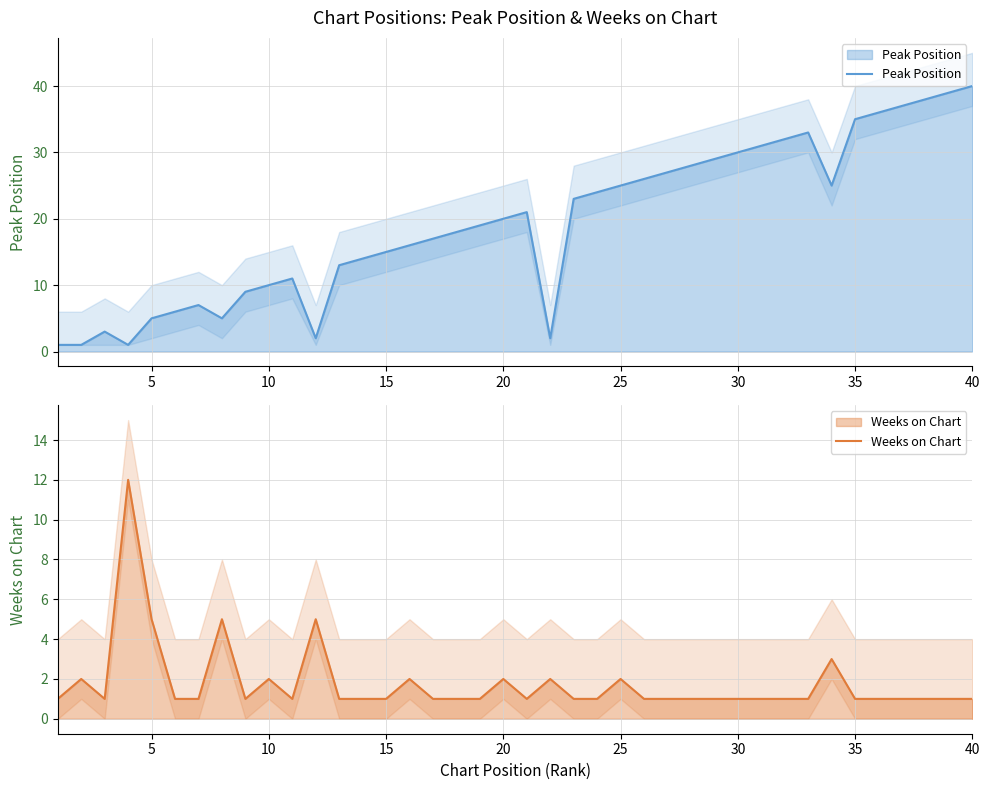

Reading left to right, transcribe all the data shown in this chart.

Peak Position: 1	1	3	1	5	6	7	5	9	10	11	2	13	14	15	16	17	18	19	20	21	2	23	24	25	26	27	28	29	30	31	32	33	25	35	36	37	38	39	40
Weeks on Chart: 1	2	1	12	5	1	1	5	1	2	1	5	1	1	1	2	1	1	1	2	1	2	1	1	2	1	1	1	1	1	1	1	1	3	1	1	1	1	1	1